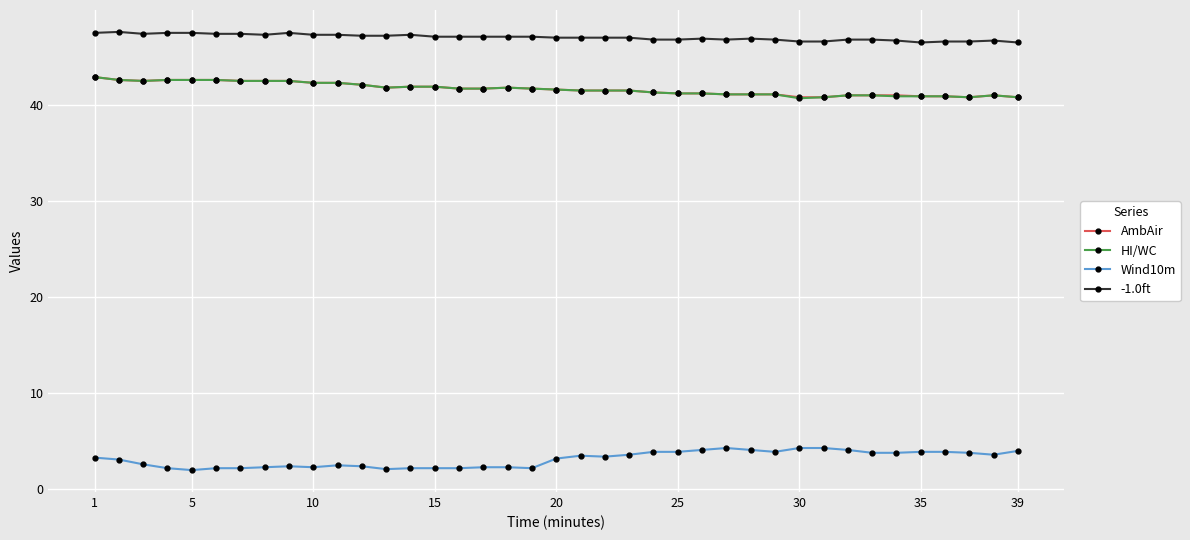

True or false: Wind10m has more than 2 interior local peaks.

True